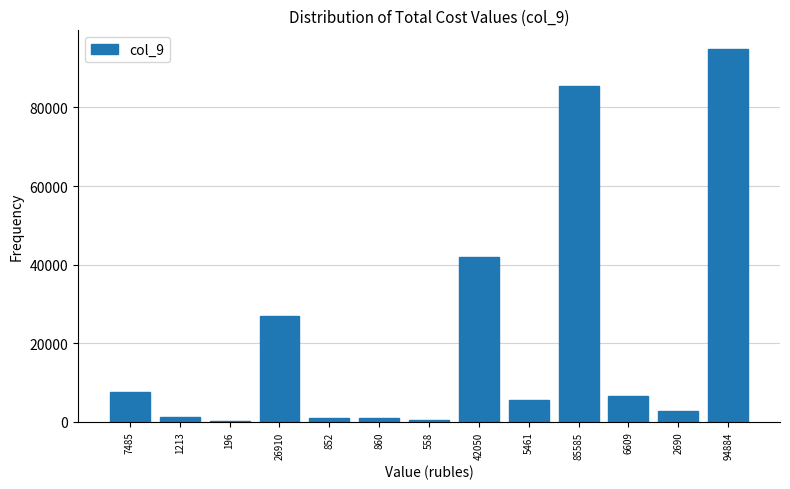

Approximately how many times larger is the value at 26910 compared to 6609?

4.1